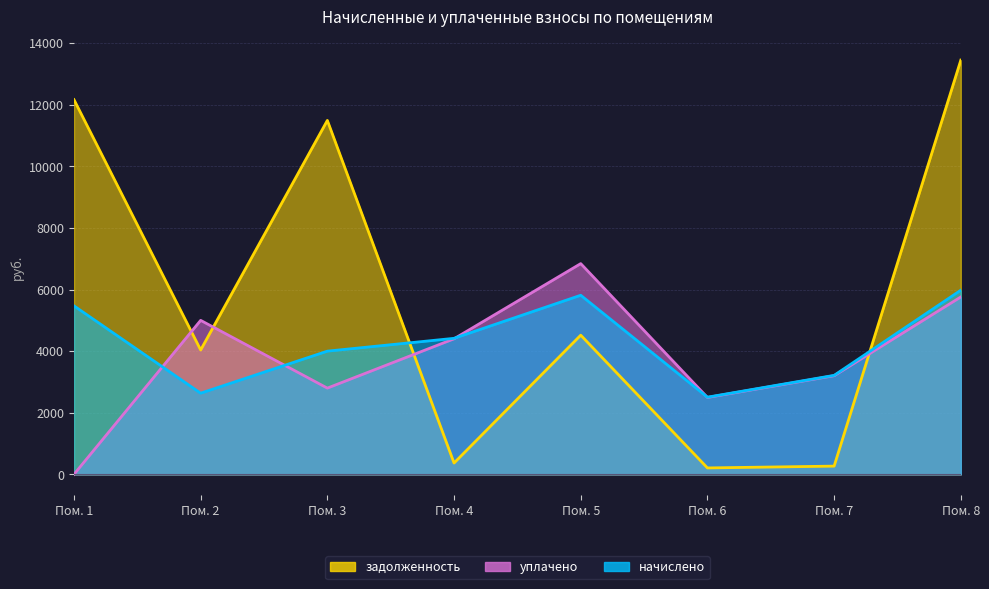

The value of уплачено at Пом. 6 is 2496.9. True or false?

True